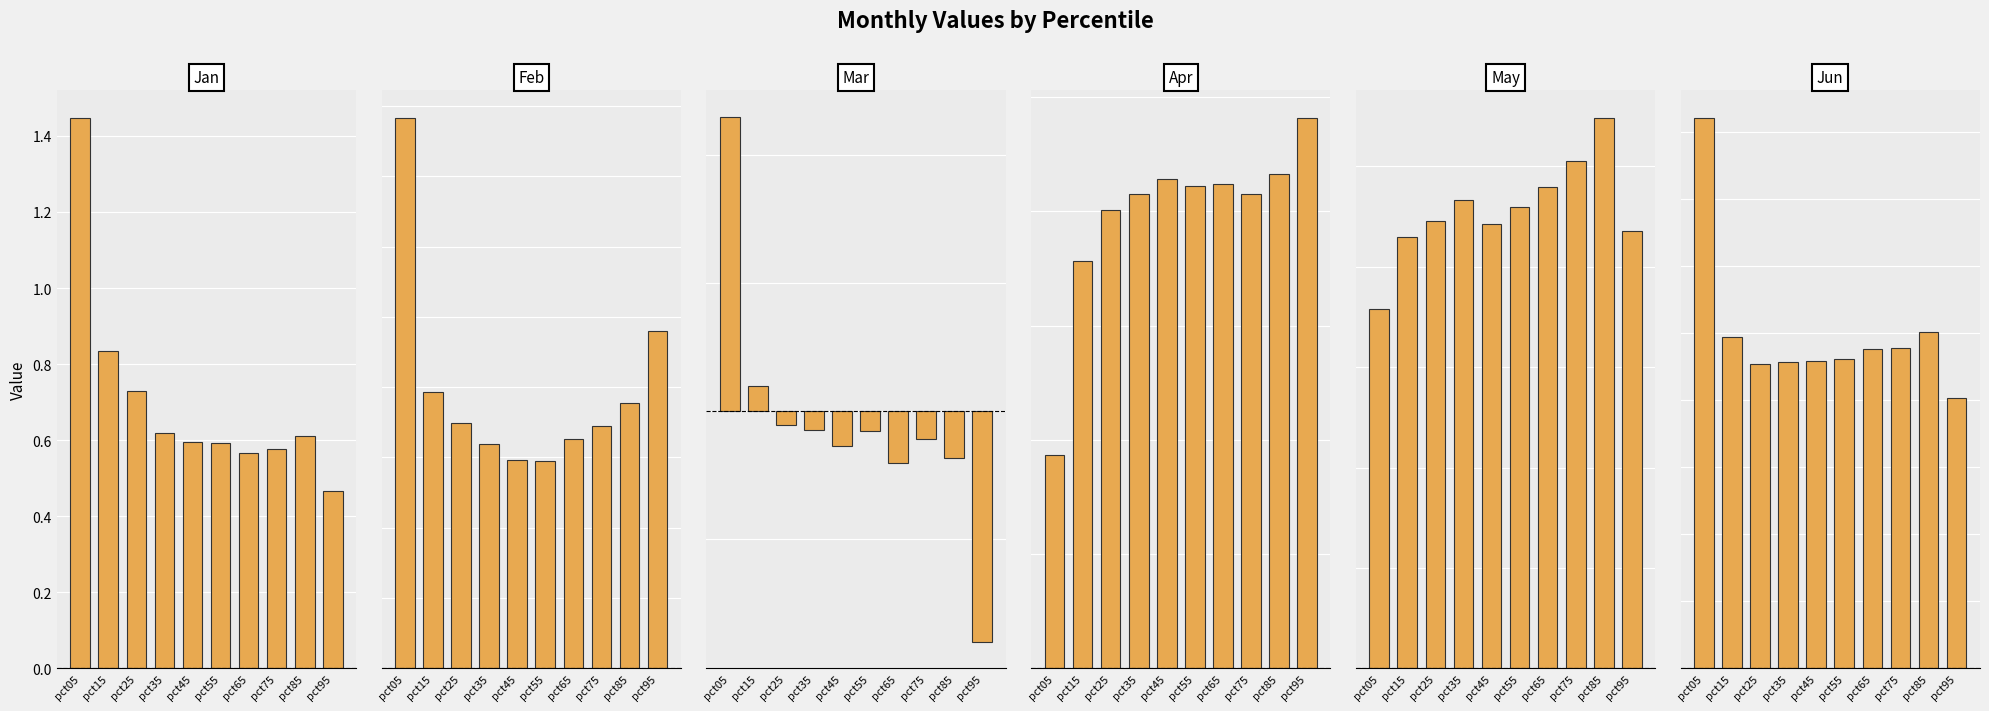

What is the total value across all series at pct15?

4.6